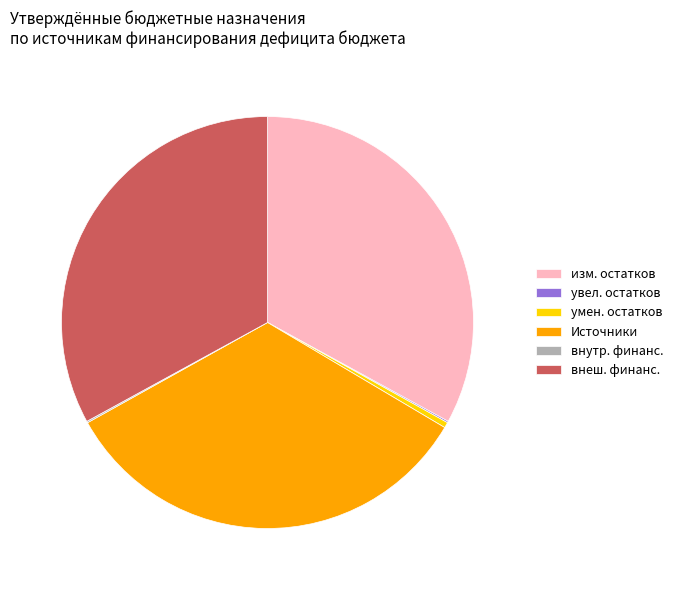

Is изм. остатков the majority of the pie?

No